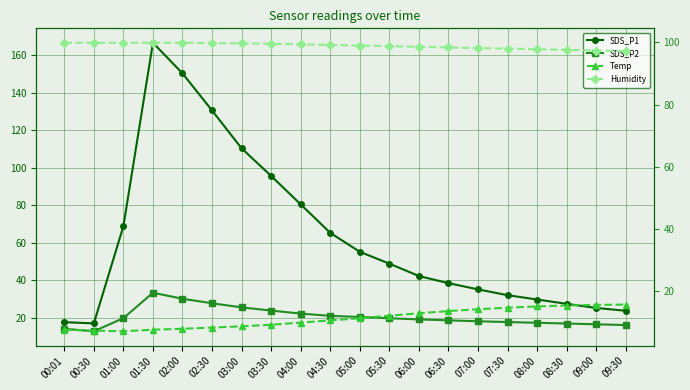

Which series has the widest spread of values?

SDS_P1